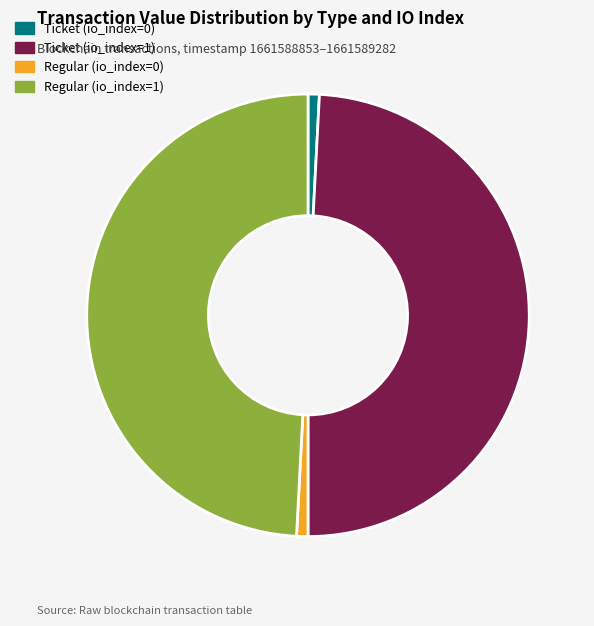

Does Regular (io_index=0) represent more than half of the total?

No